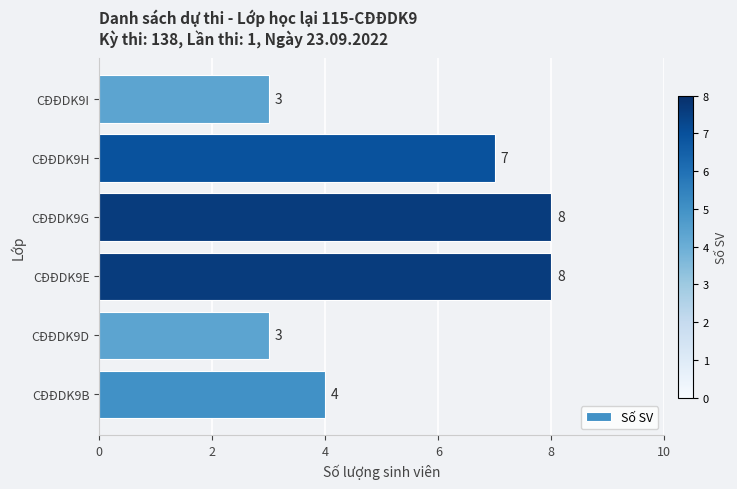

What is the smallest value displayed?

3